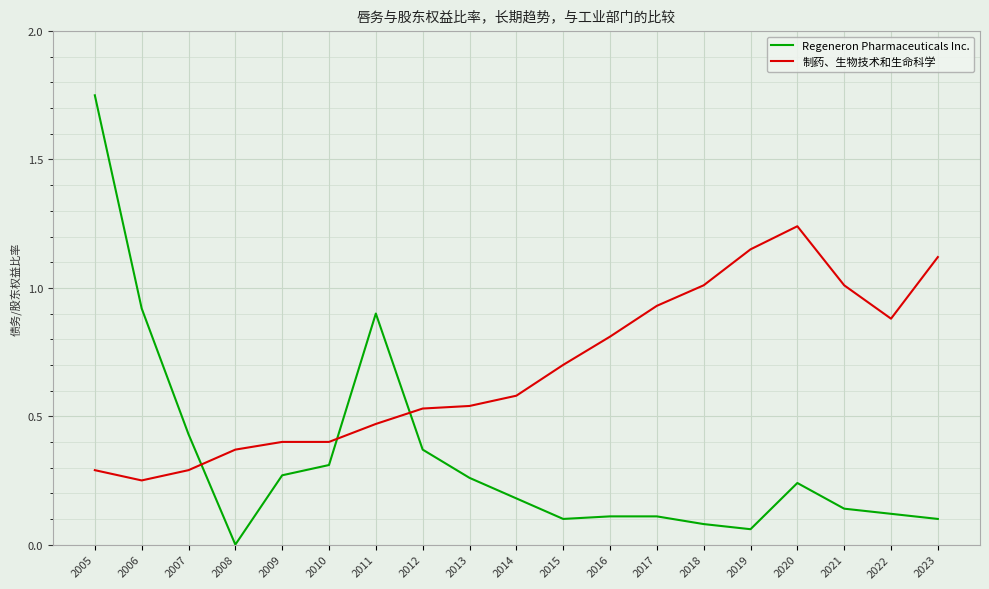

At which label does Regeneron Pharmaceuticals Inc. reach its peak?

2005